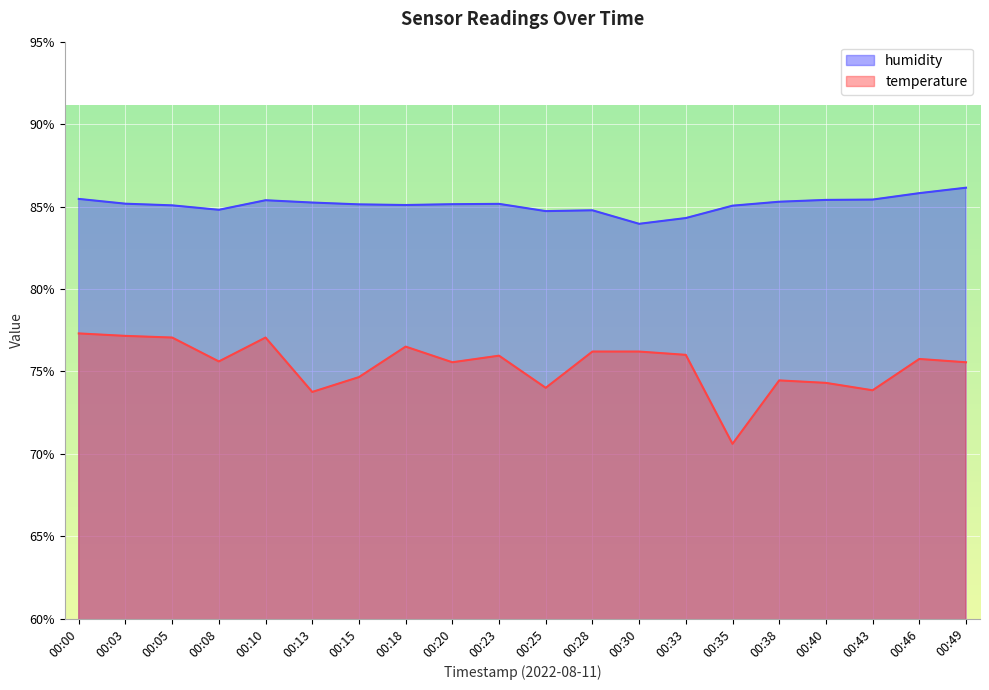

What value does the temperature series have at 00:40?

74.3